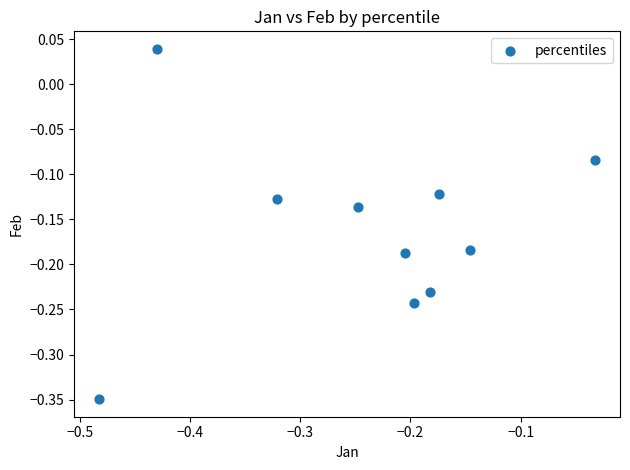

What is the range of X values (max minus min)?

0.5